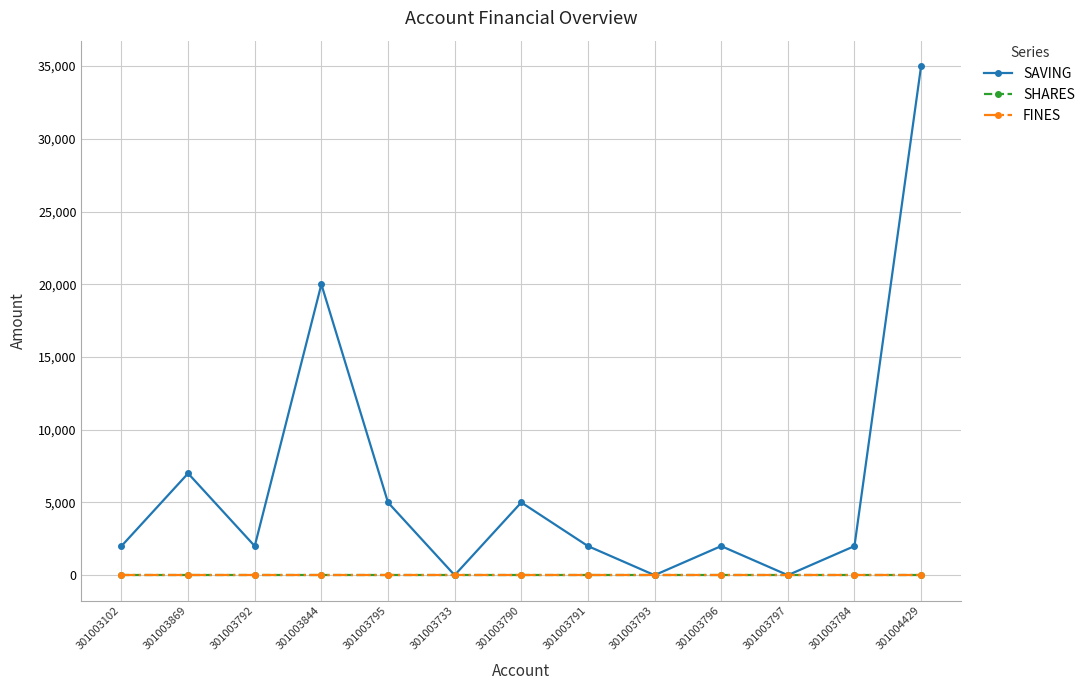

What is the difference between the second highest and minimum values in the SAVING series?

20000